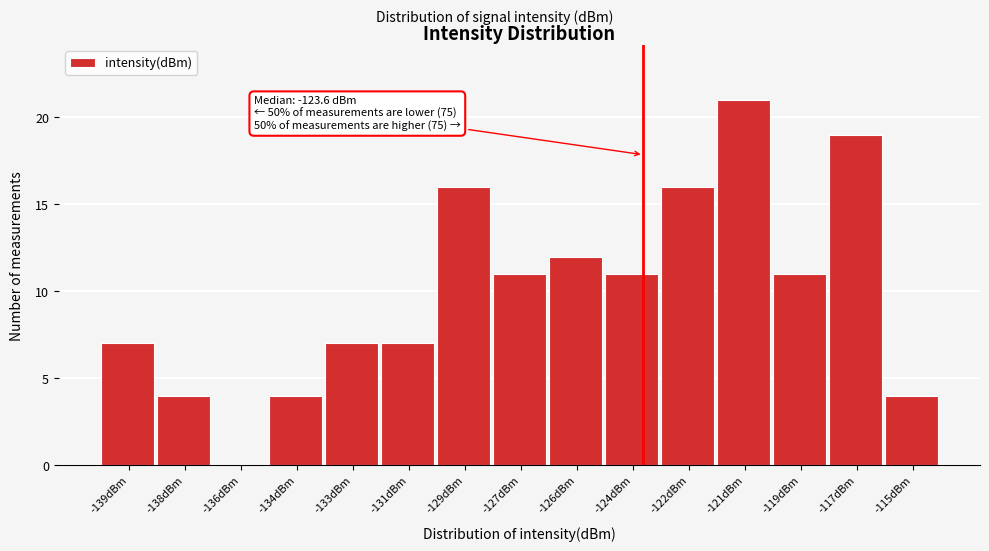

Reading right to left, what are all the values shown in this chart?

-115dBm=4	-117dBm=19	-119dBm=11	-121dBm=21	-122dBm=16	-124dBm=11	-126dBm=12	-127dBm=11	-129dBm=16	-131dBm=7	-133dBm=7	-134dBm=4	-136dBm=0	-138dBm=4	-139dBm=7